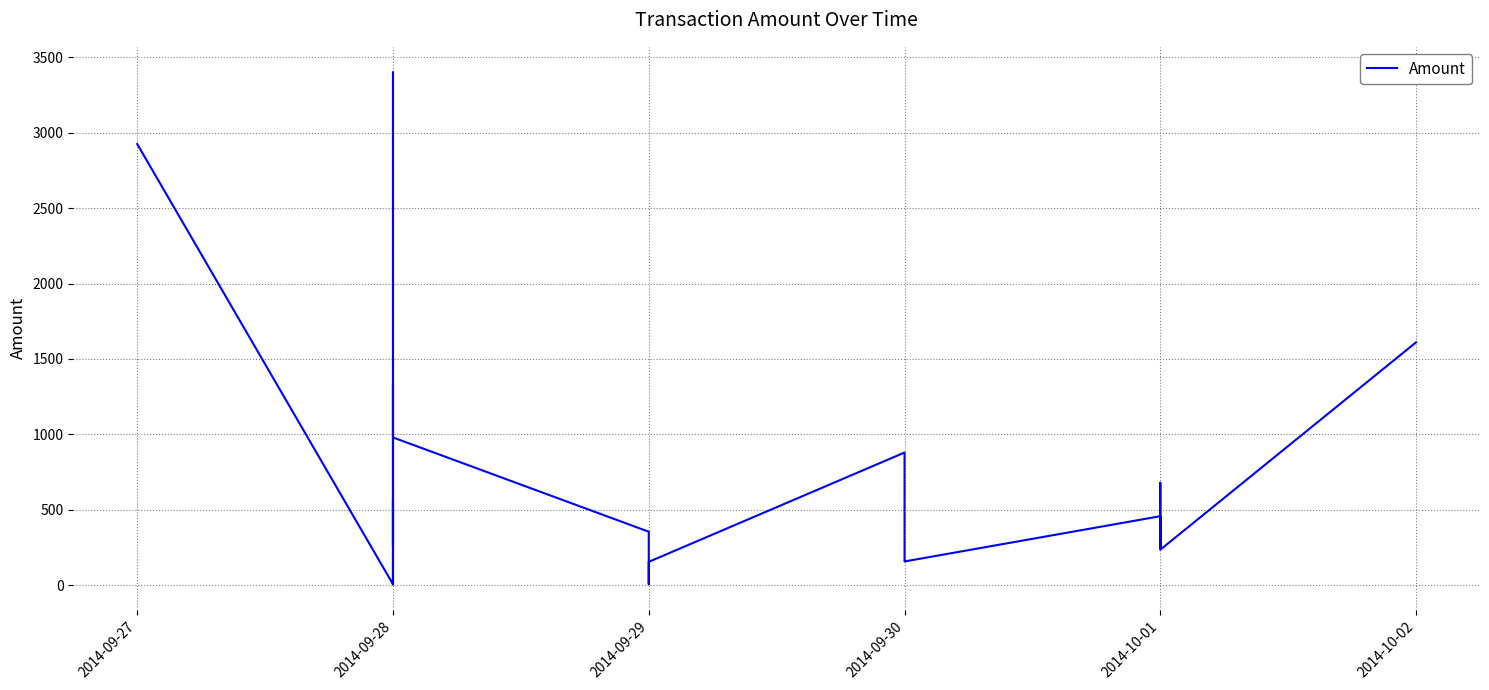

What is the sum of all values?

14712.9